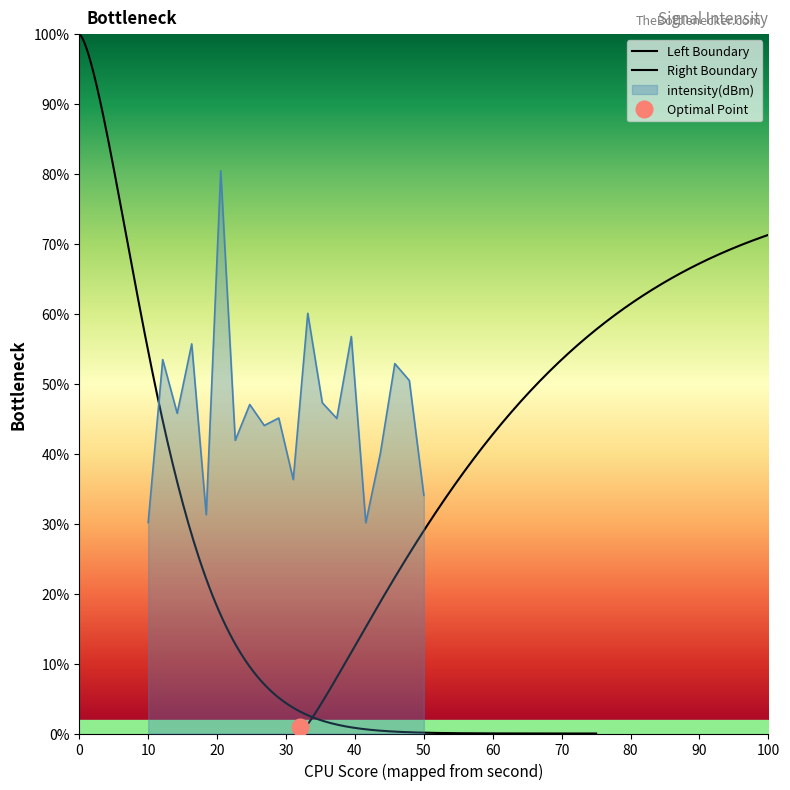

What is the difference between the second highest and minimum values?

30.0